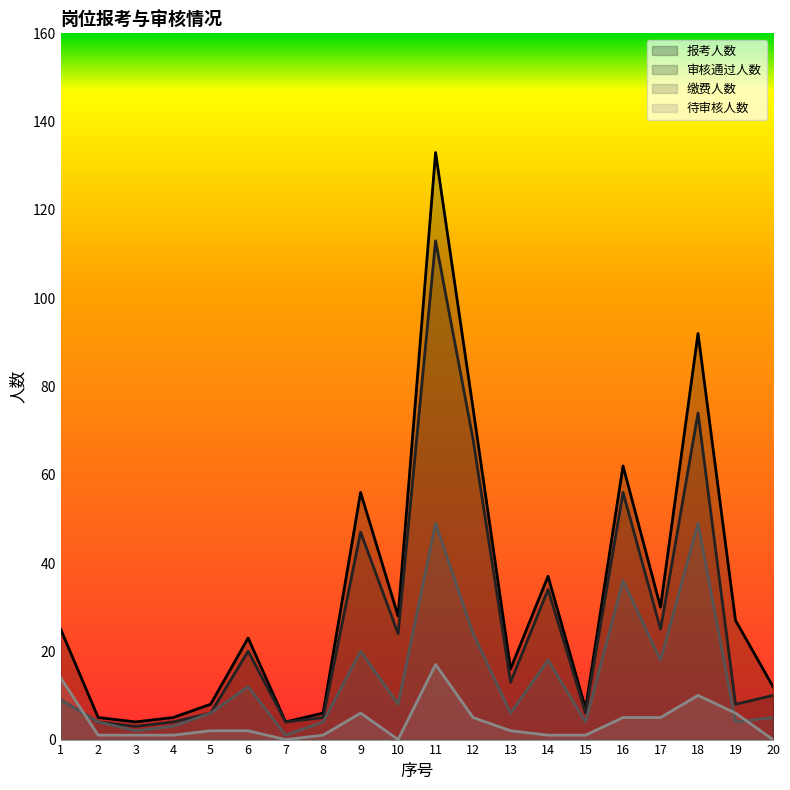

How many distinct data groups are displayed?

4